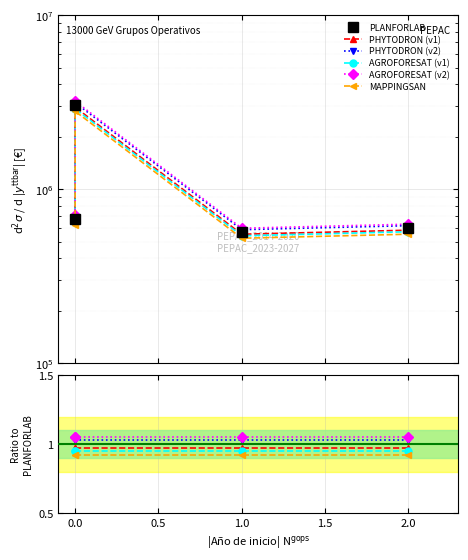

What are all the series names shown in the legend?

PLANFORLAB, PHYTODRON (v1), PHYTODRON (v2), AGROFORESAT (v1), AGROFORESAT (v2), MAPPINGSAN